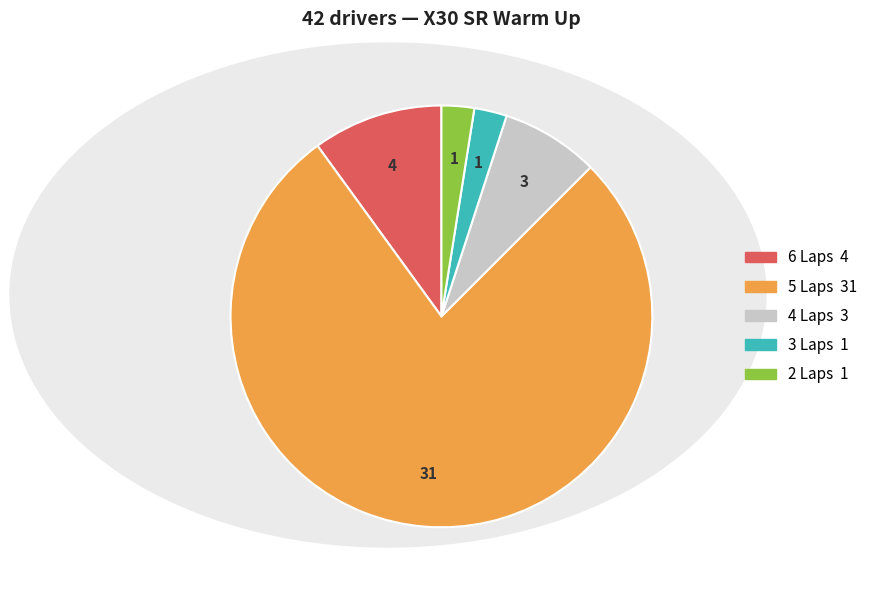

Does any single category account for the majority?

Yes